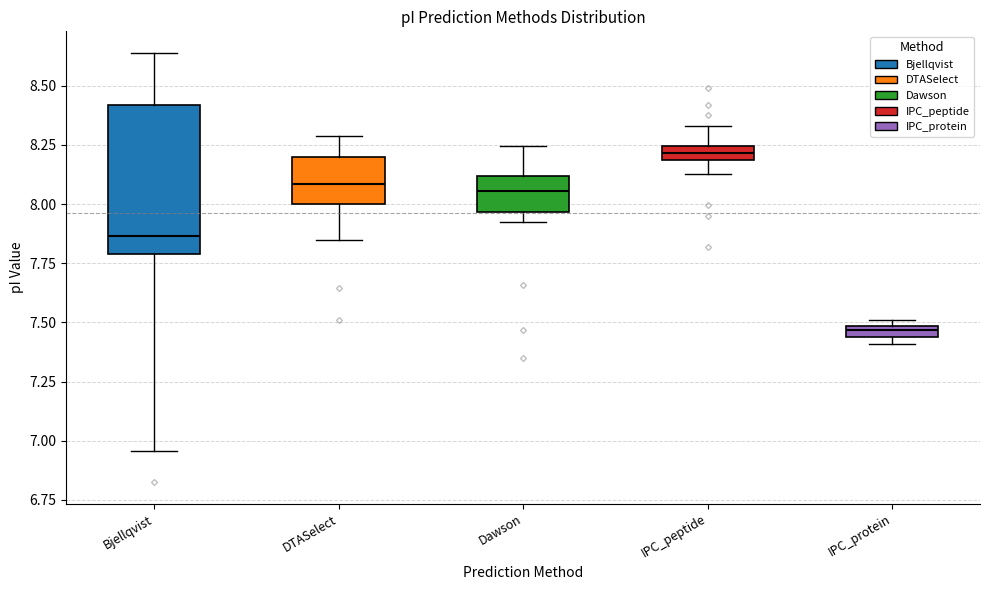

Comparing the boxes themselves (not the whiskers), which one is the tallest?

Bjellqvist